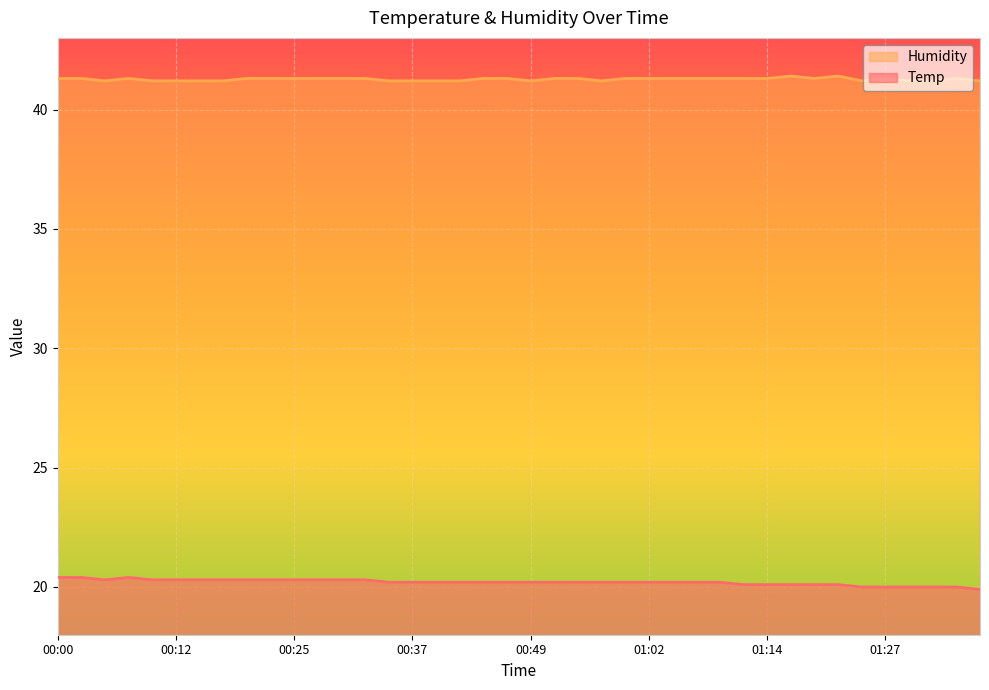

How many lines are shown in the chart?

2